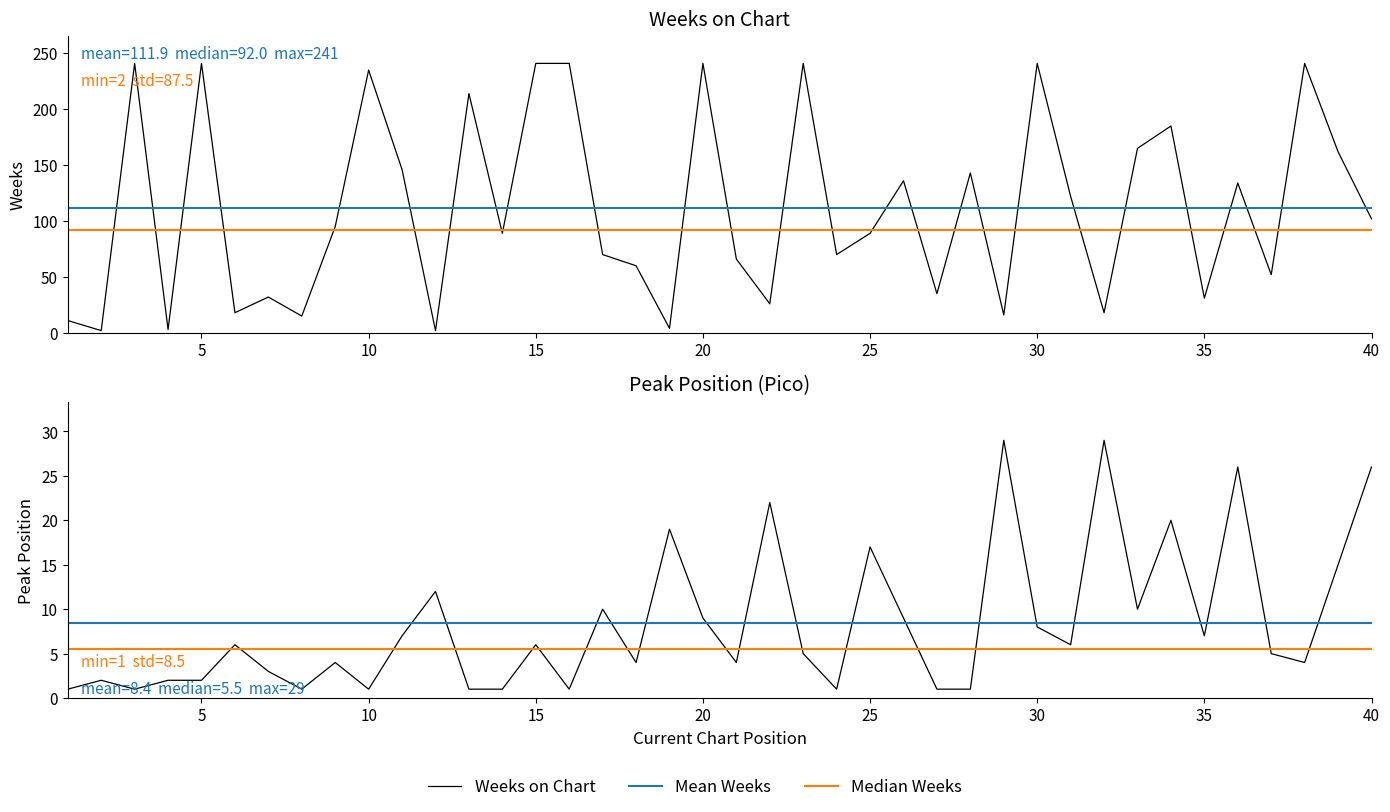

What is the smallest value displayed?

1.0